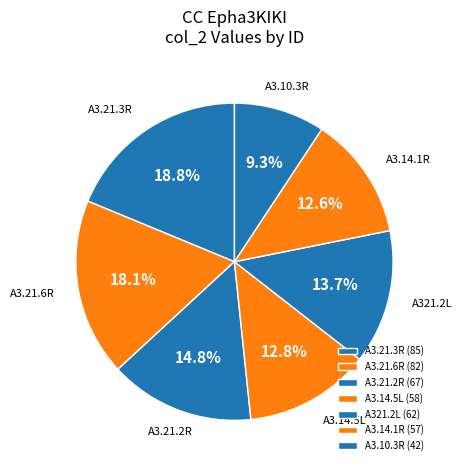

How many slices are in this pie chart?

7